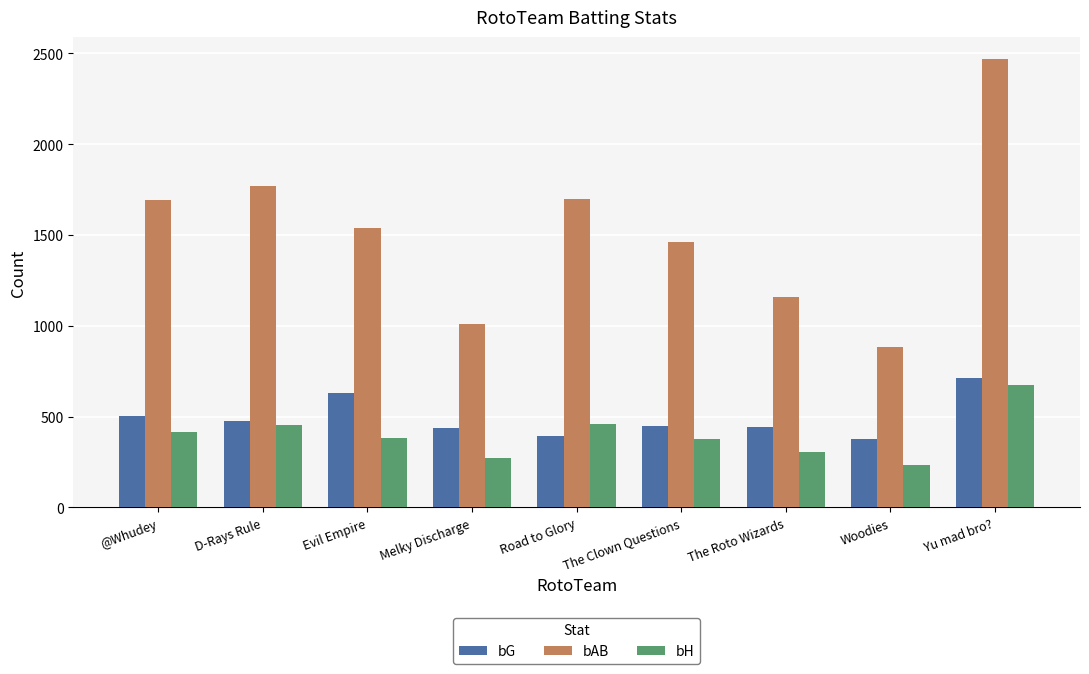

What value does the bH series have at The Clown Questions, to the nearest 10?

380